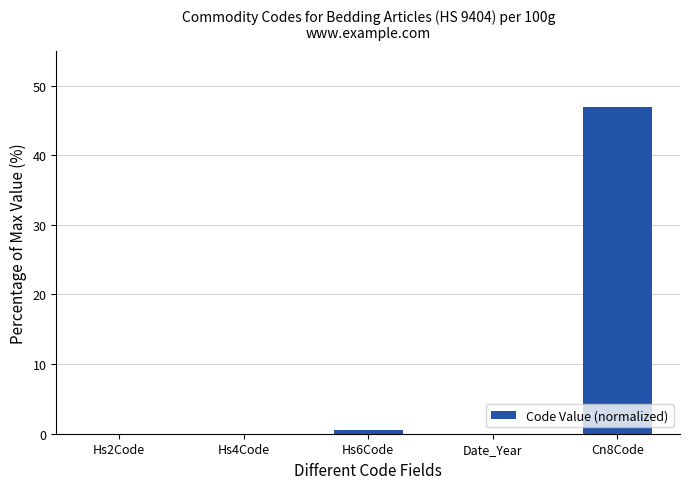

What is the sum of all values?

47.5